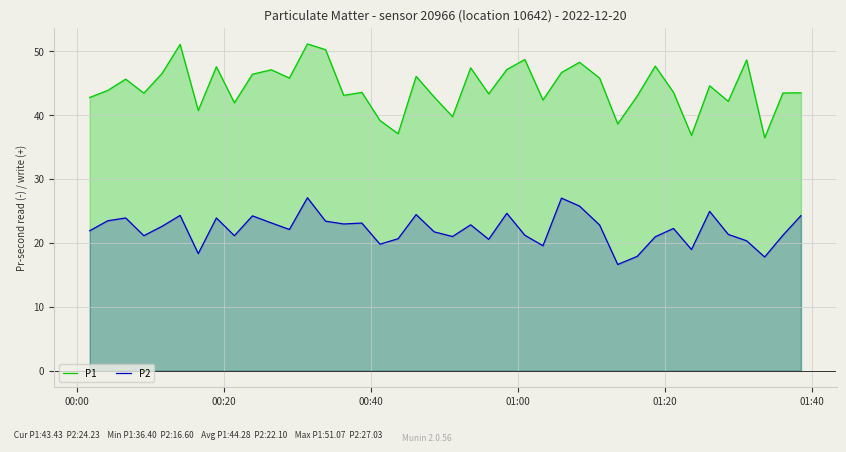

What are all the series names shown in the legend?

P1, P2